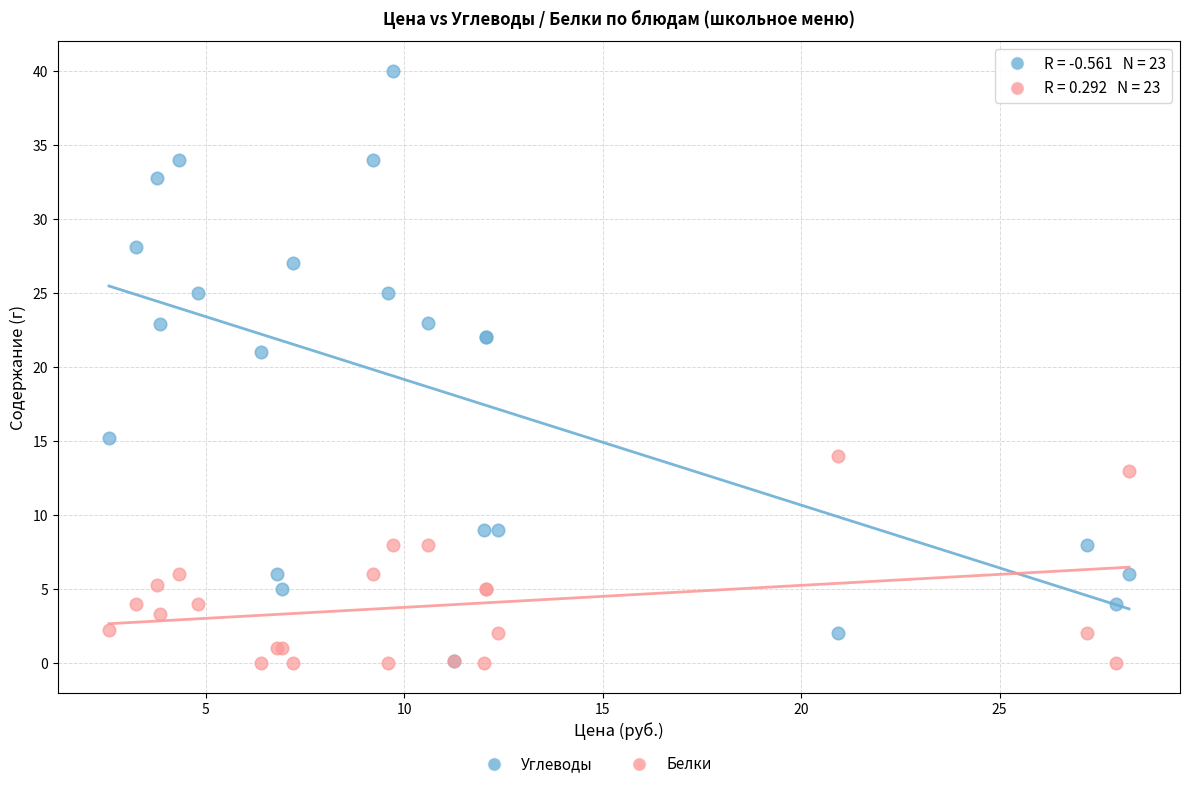

In the Углеводы series, what Y value is closest to 20?

21.0